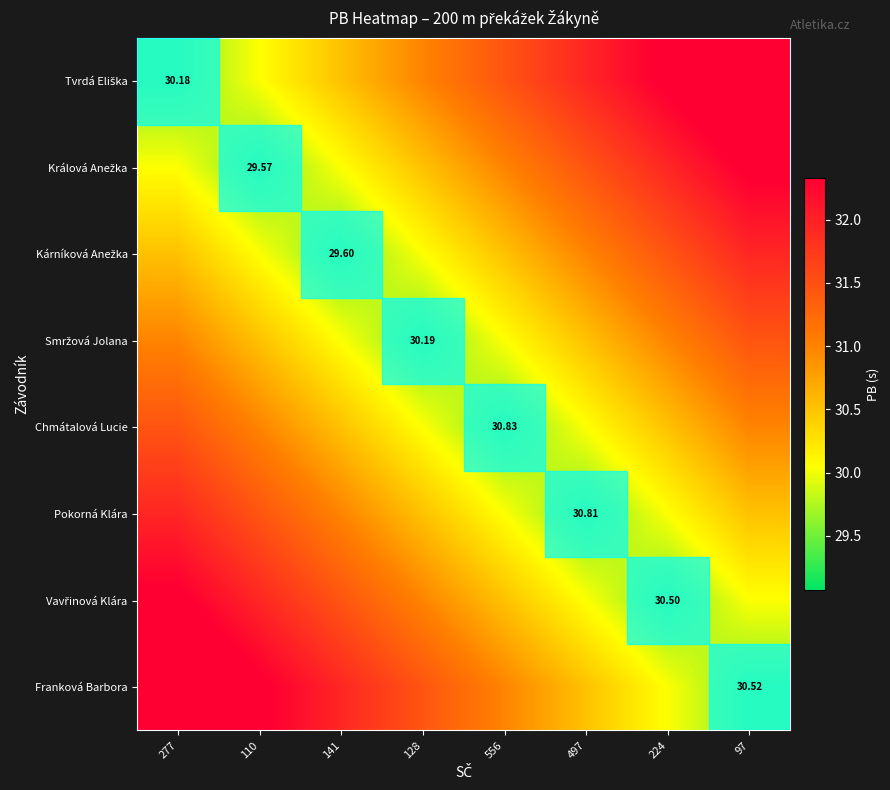

Which category has the lowest value in the Vavřinová Klára series?

224